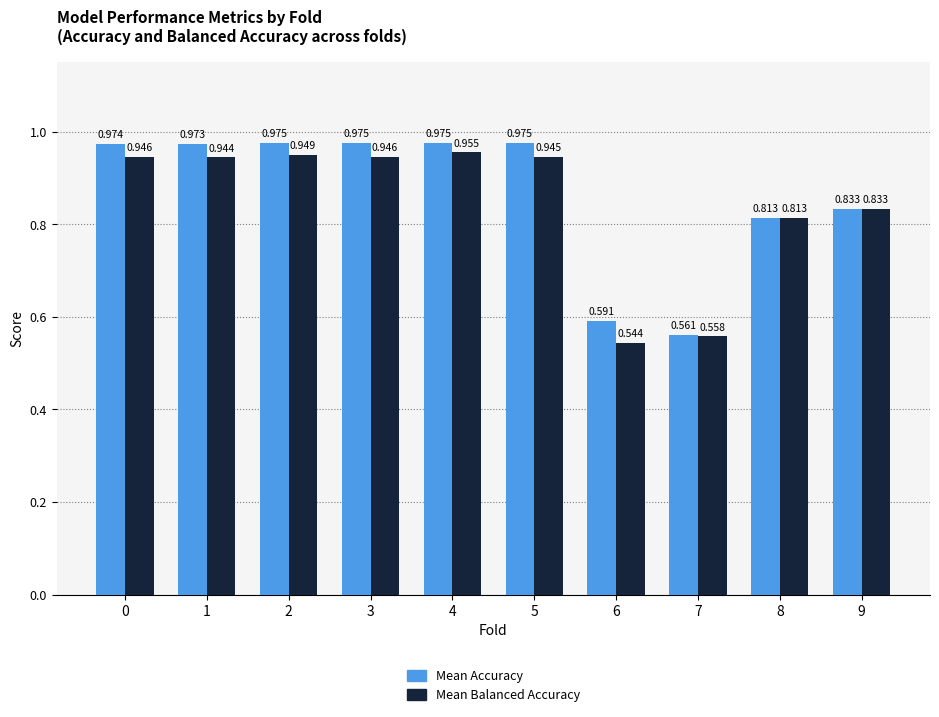

Rank the series by their average value, from lowest to highest.

Mean Balanced Accuracy, Mean Accuracy